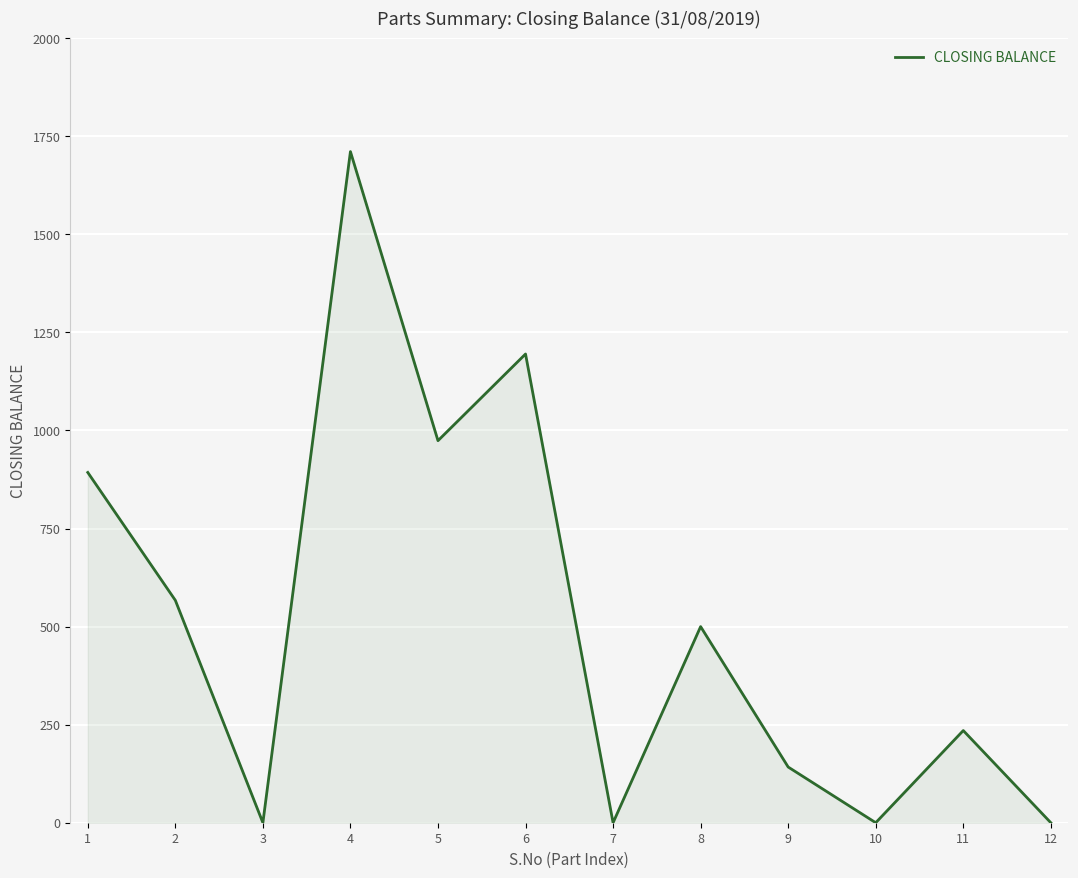

What is the ratio of the value at 8 to the value at 2?

0.9